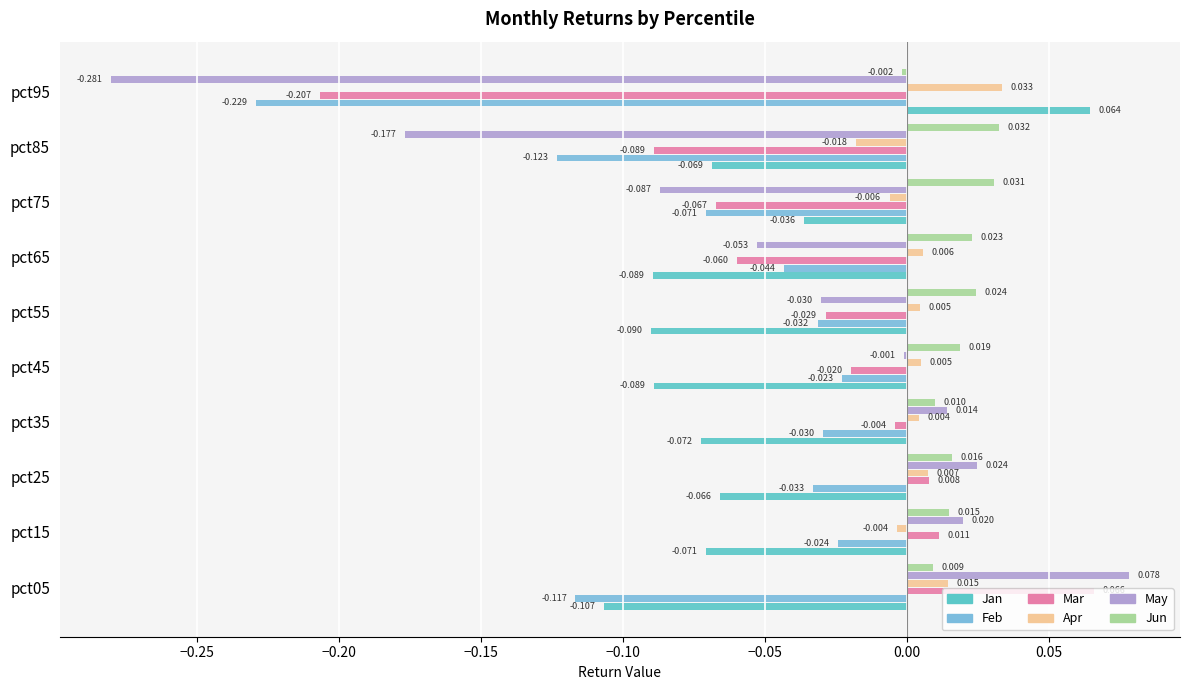

Which series has the largest range (max minus min)?

May